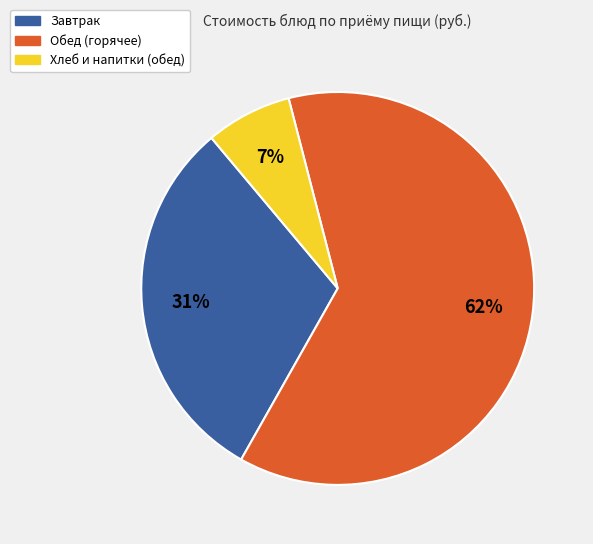

Do Обед (горячее) and Завтрак together represent more than half of the pie?

Yes